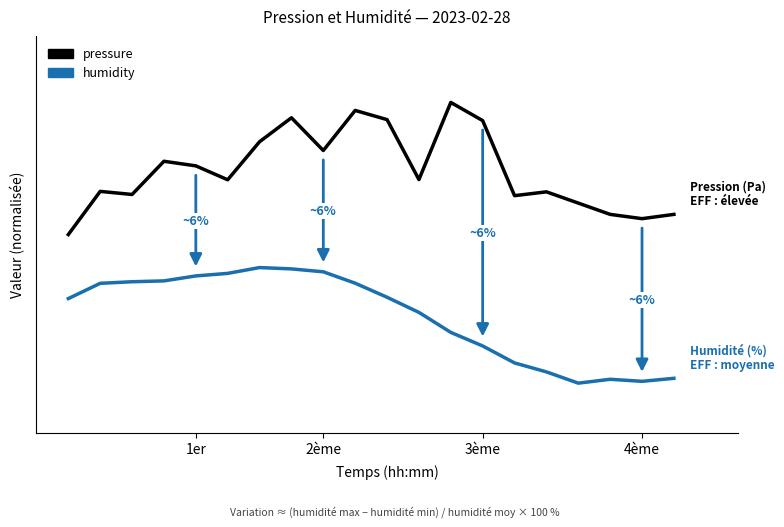

At which category is the sum across all series the highest?

7